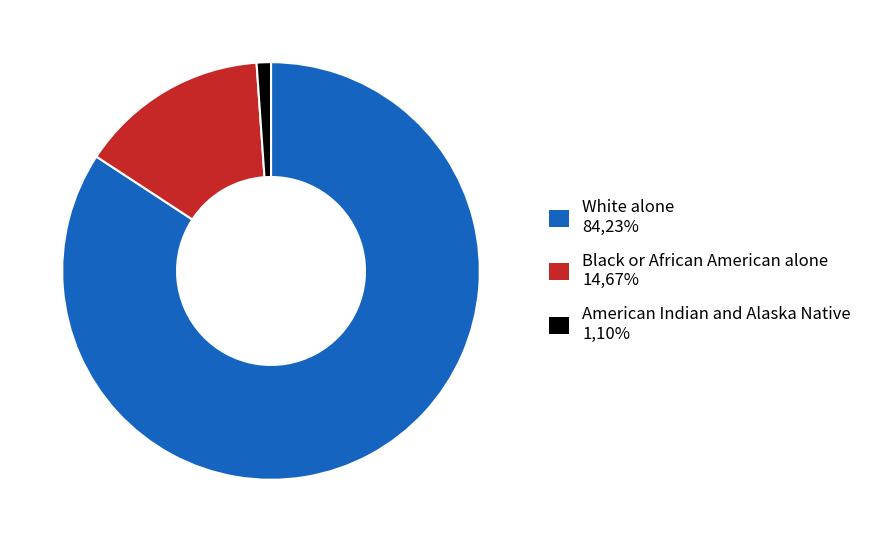

Which has a higher value, American Indian and Alaska Native or White alone?

White alone